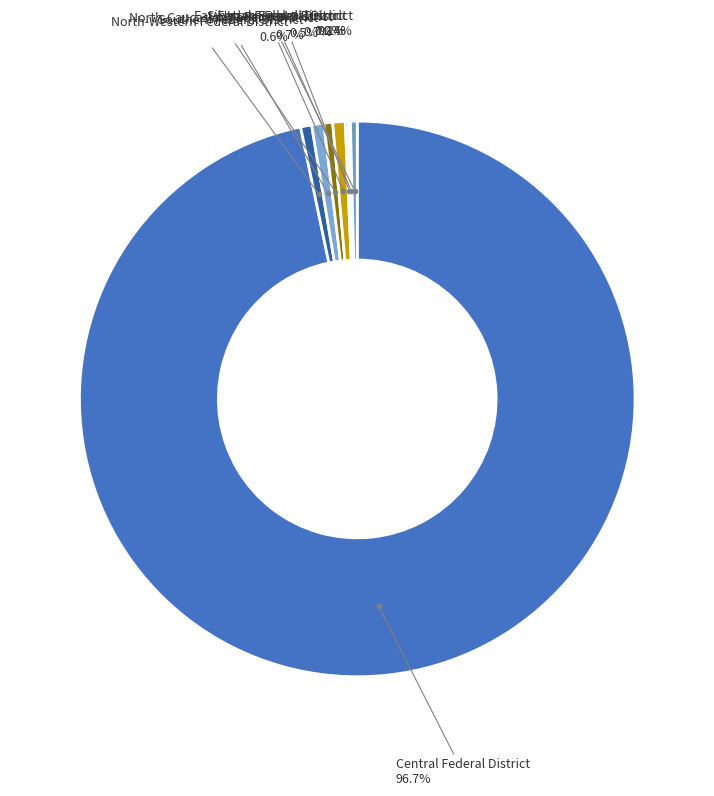

Rank the categories by value from highest to lowest.

Central Federal District, Volga Federal District, Southern Federal District, North-Western Federal District, North-Caucasian Federal District, Far-Eastern Federal District, Ural Federal District, Siberian Federal District